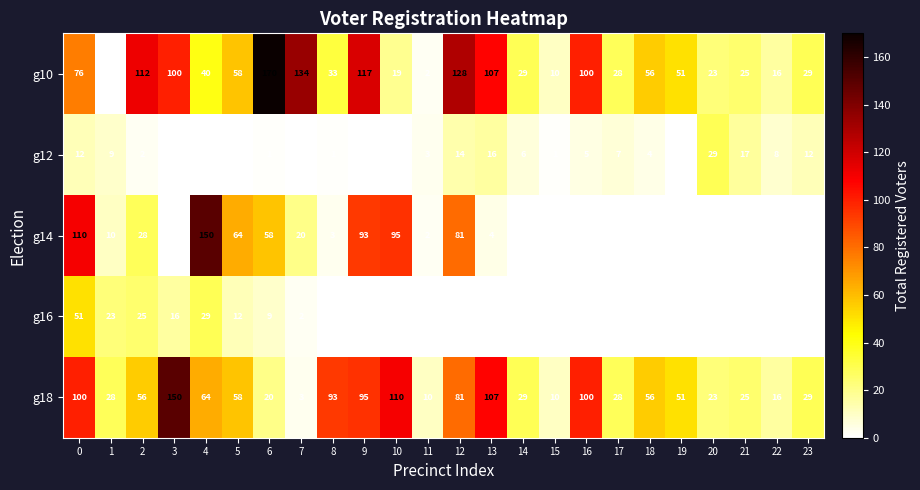

What is the difference between the highest and lowest values at 1?

28